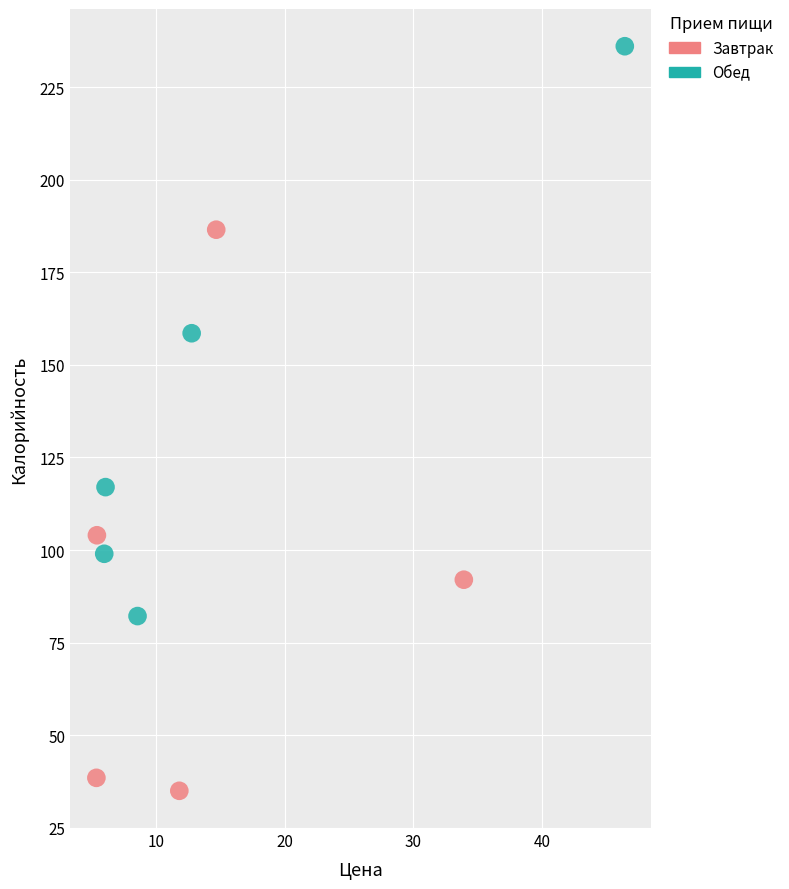

Which series reaches the minimum Y coordinate?

Завтрак